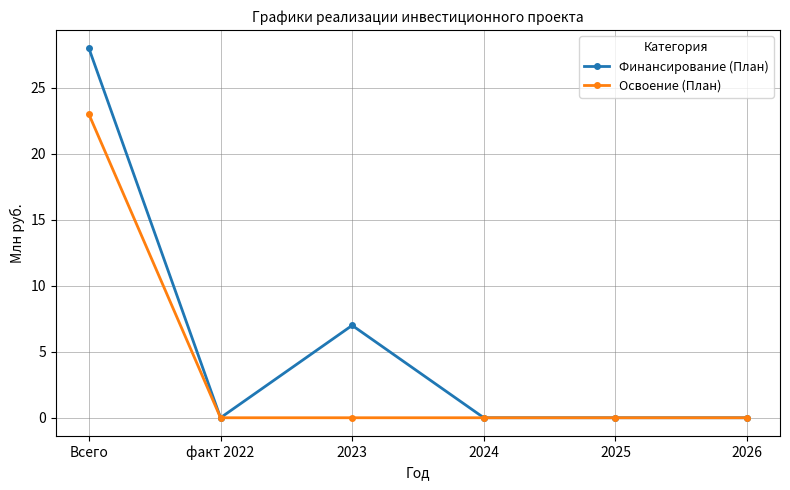

Reading left to right, what are all the values shown in this chart?

Финансирование (План): Всего=28	факт 2022=0	2023=7	2024=0	2025=0	2026=0
Освоение (План): Всего=23	факт 2022=0	2023=0	2024=0	2025=0	2026=0